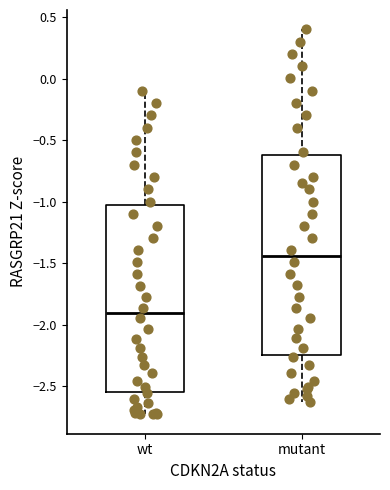

Which box's median line is the highest?

mutant